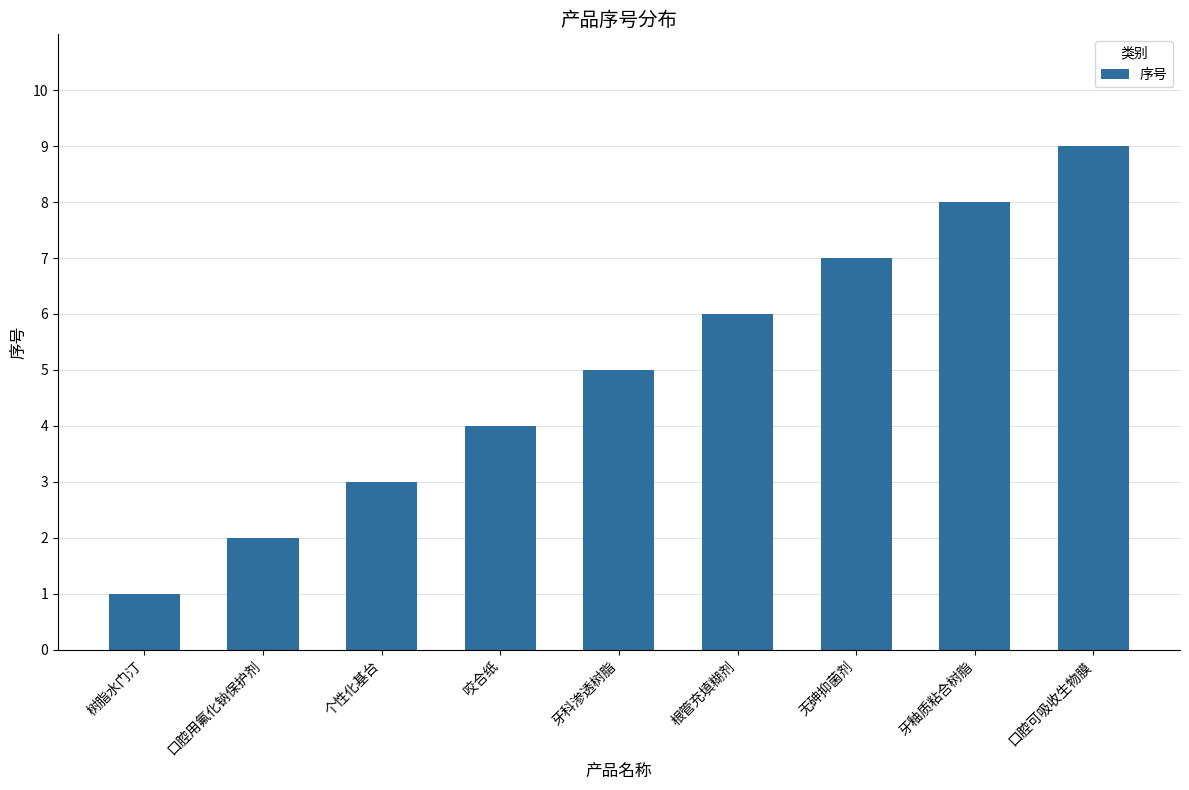

What is the label of the 1st bar from the right?

口腔可吸收生物膜